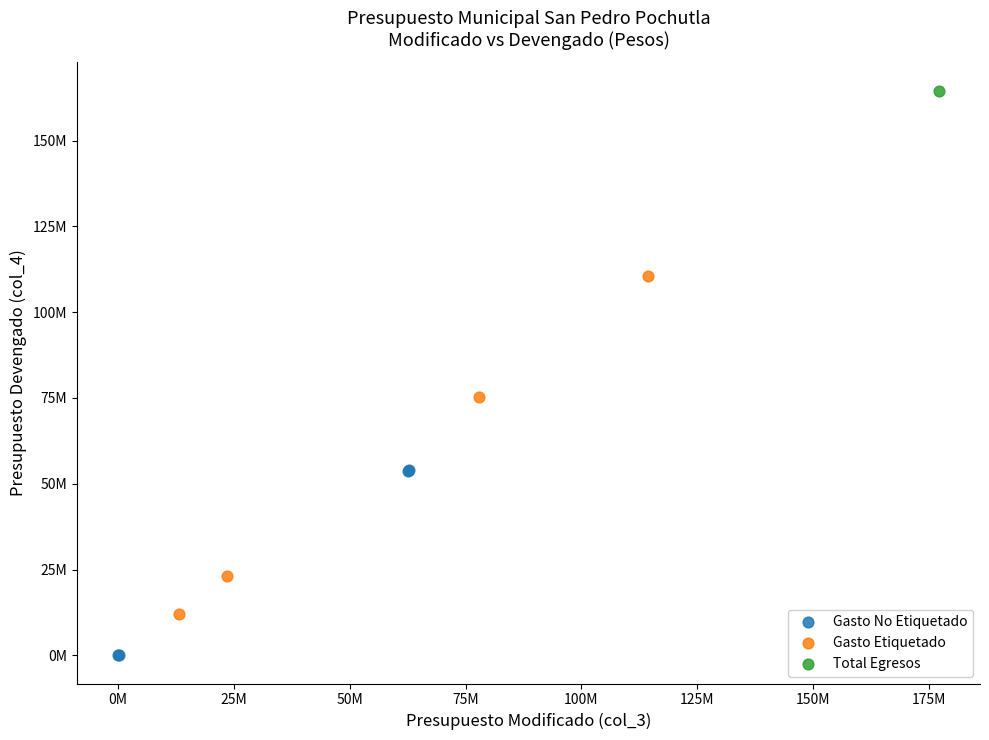

What are all the series names shown in the legend?

Gasto No Etiquetado, Gasto Etiquetado, Total Egresos